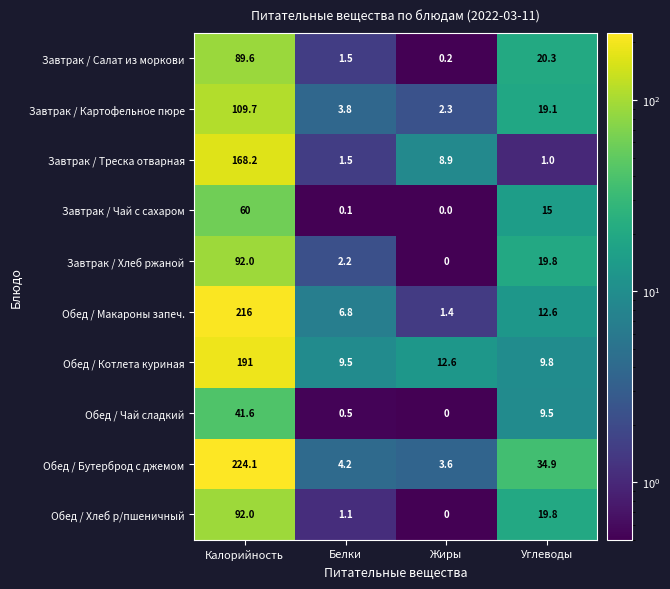

At which label is Обед / Котлета куриная closest to 100?

Жиры